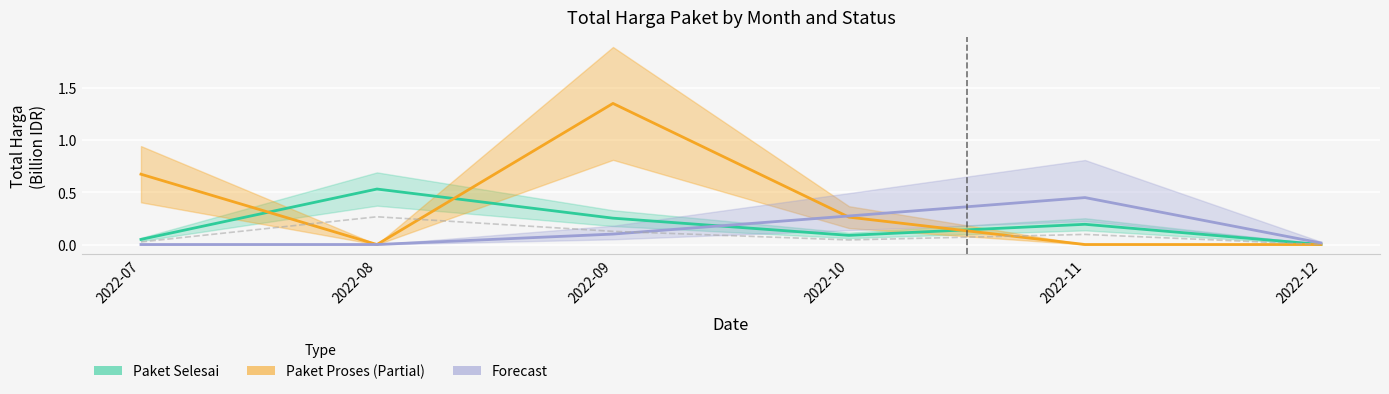

Is it true that Paket Selesai equals 0.1 at 2022-07?

False